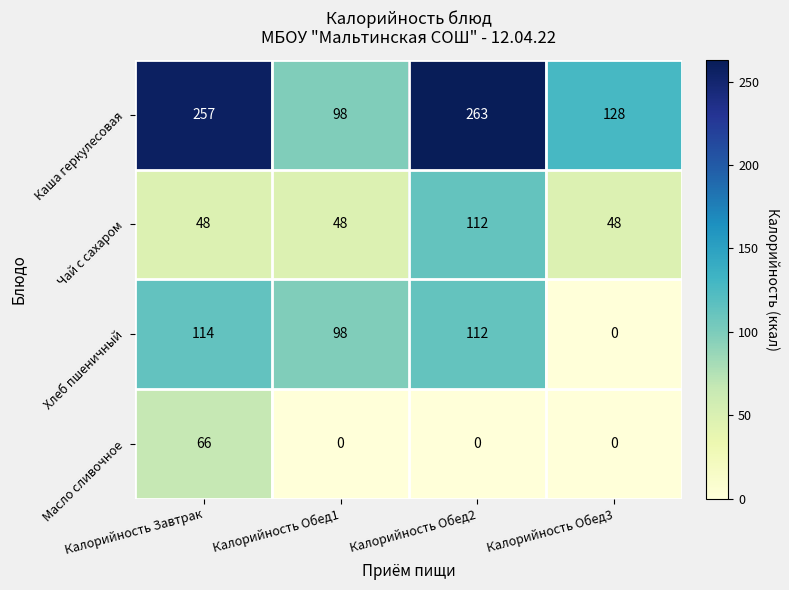

What is the total value across all series at Калорийность Завтрак?

485